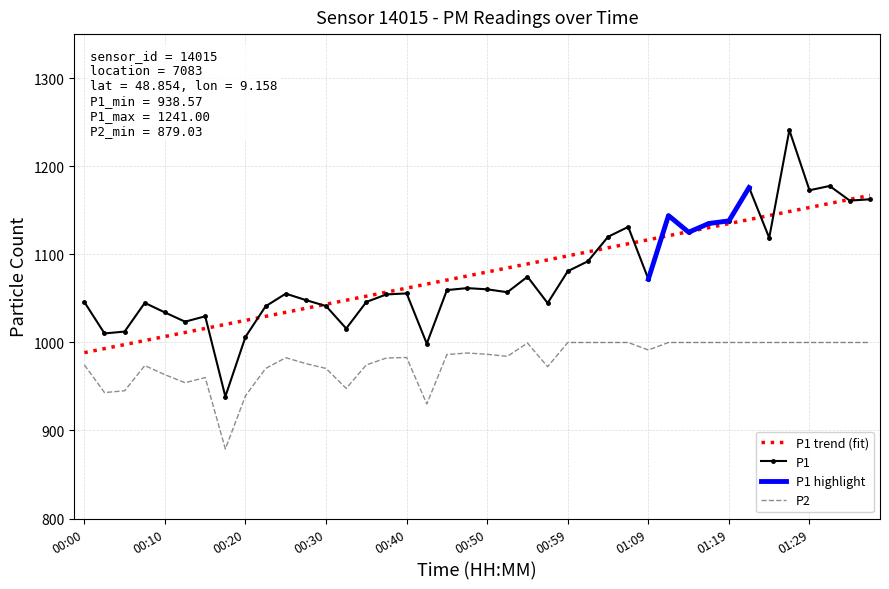

Count the number of categories in the chart.

40